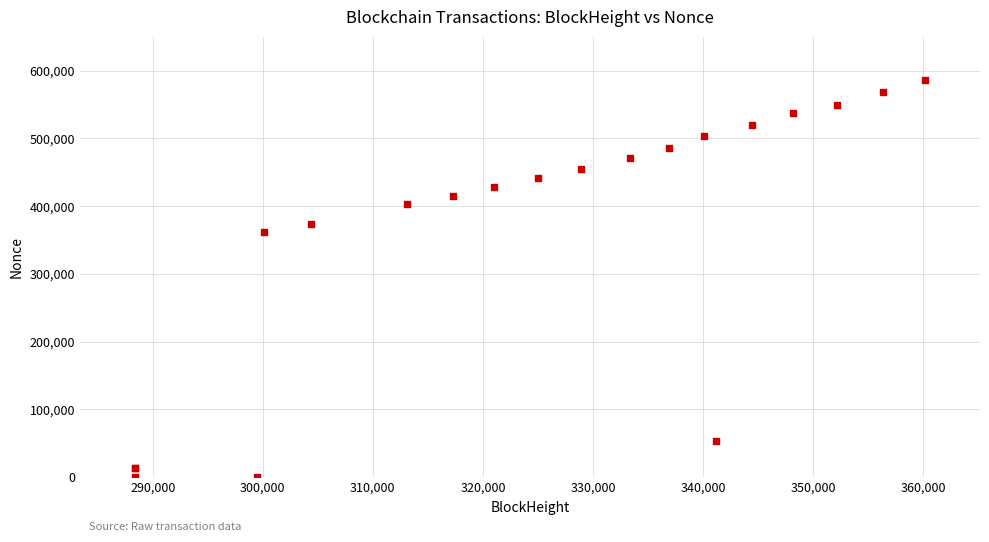

What Y value in the scatter plot is closest to 293466?

361240